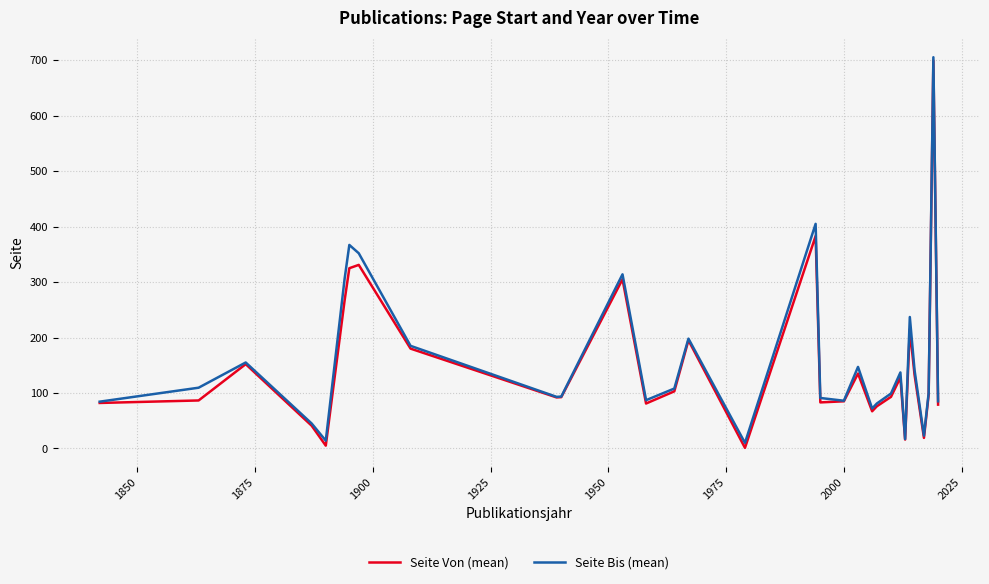

What is the minimum value for Seite Von (mean)?

1.0